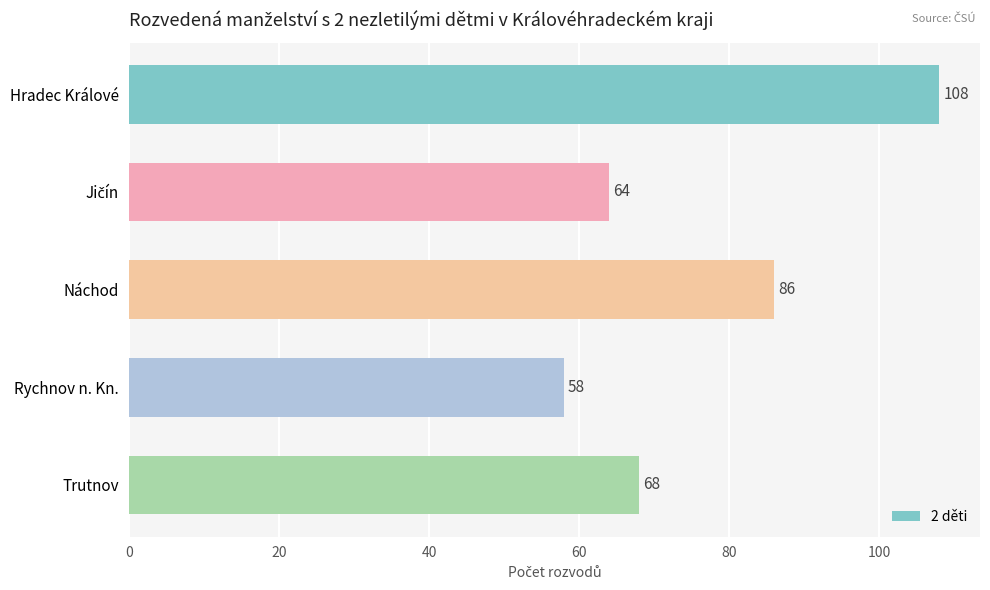

Does the chart contain any negative values?

No